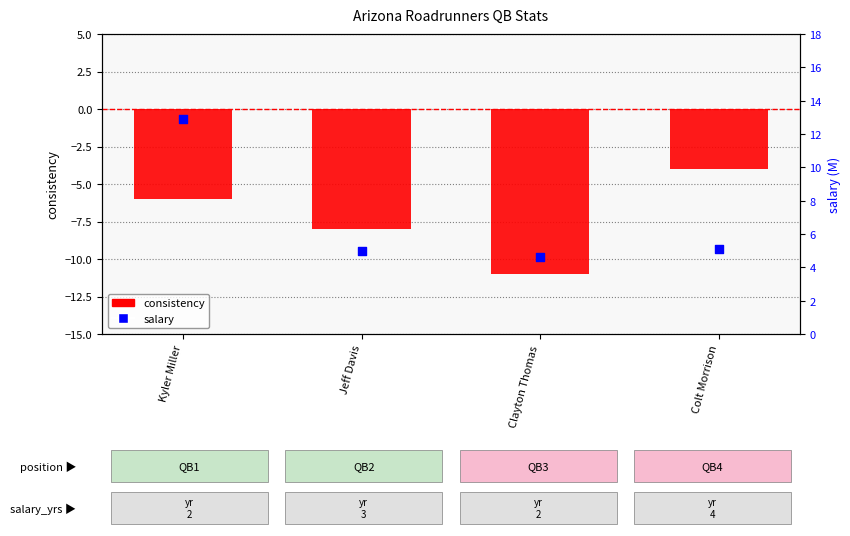

At which category is the sum across all series the highest?

Kyler Miller